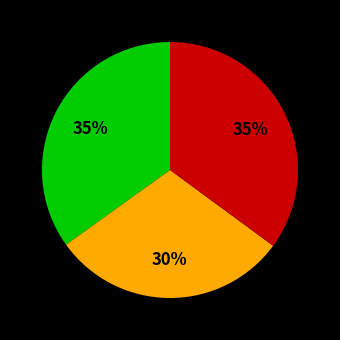

Is there a majority slice in this chart?

No